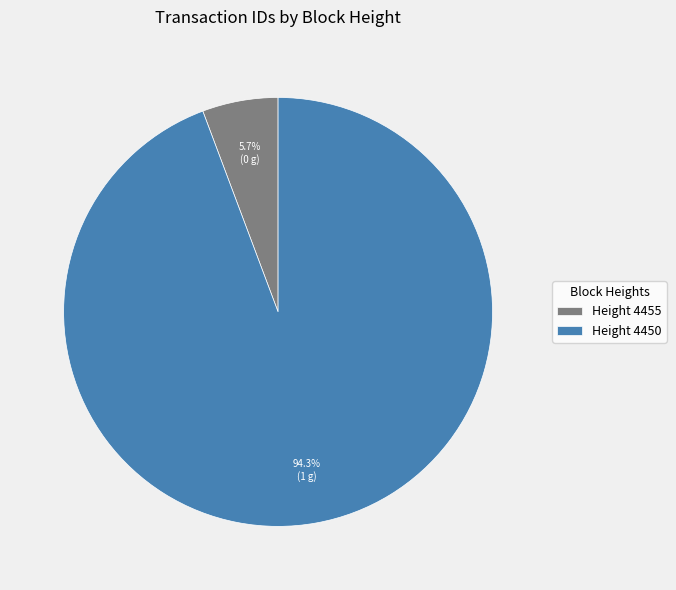

Which slice represents more than half of the pie?

Height 4450